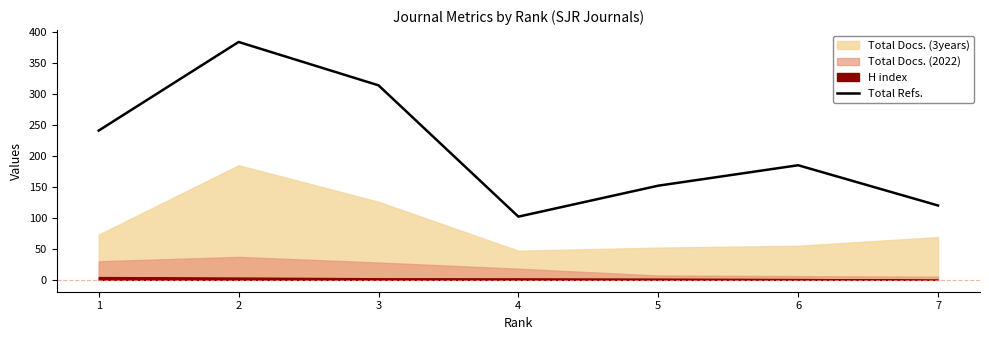

Which label corresponds to the largest value in the chart?

2